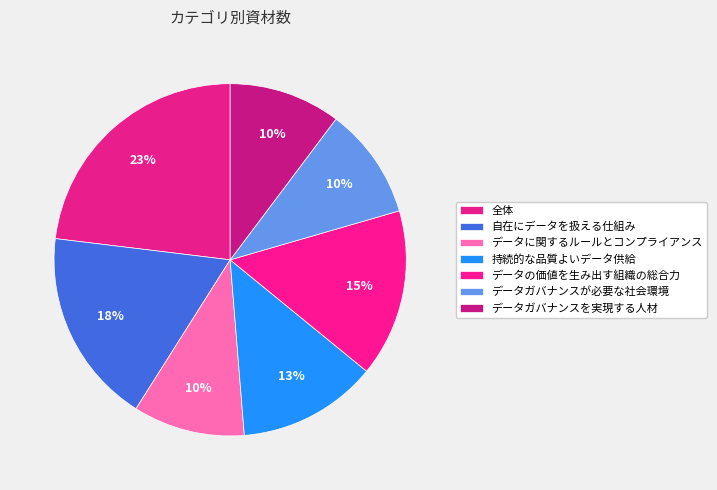

How many slices are in this pie chart?

7